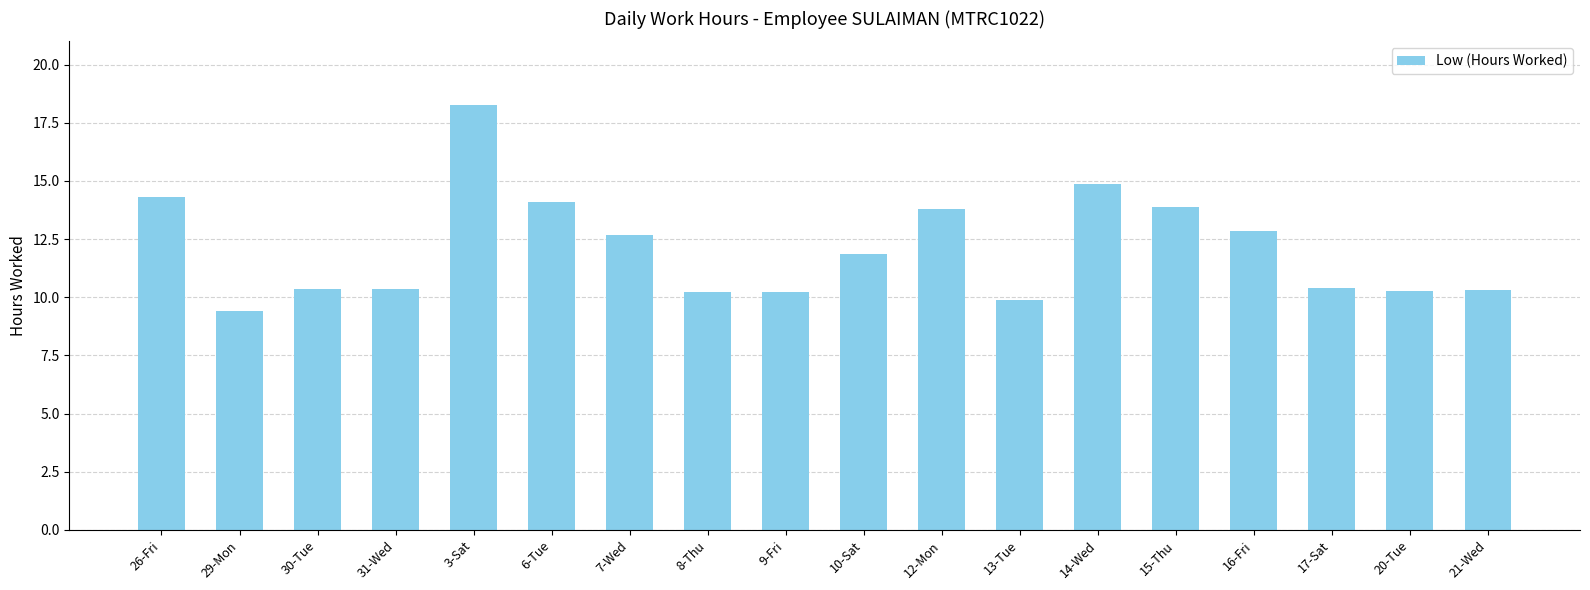

The value at 30-Tue is 6.0. True or false?

False